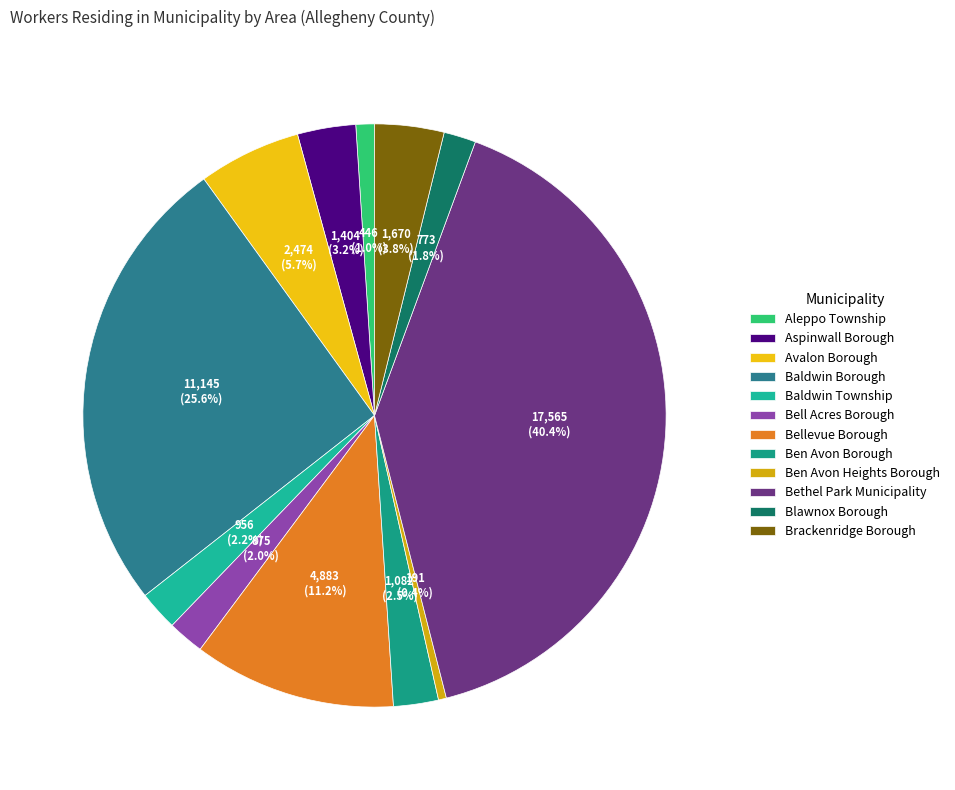

Do Avalon Borough and Bethel Park Municipality together represent more than half of the pie?

No